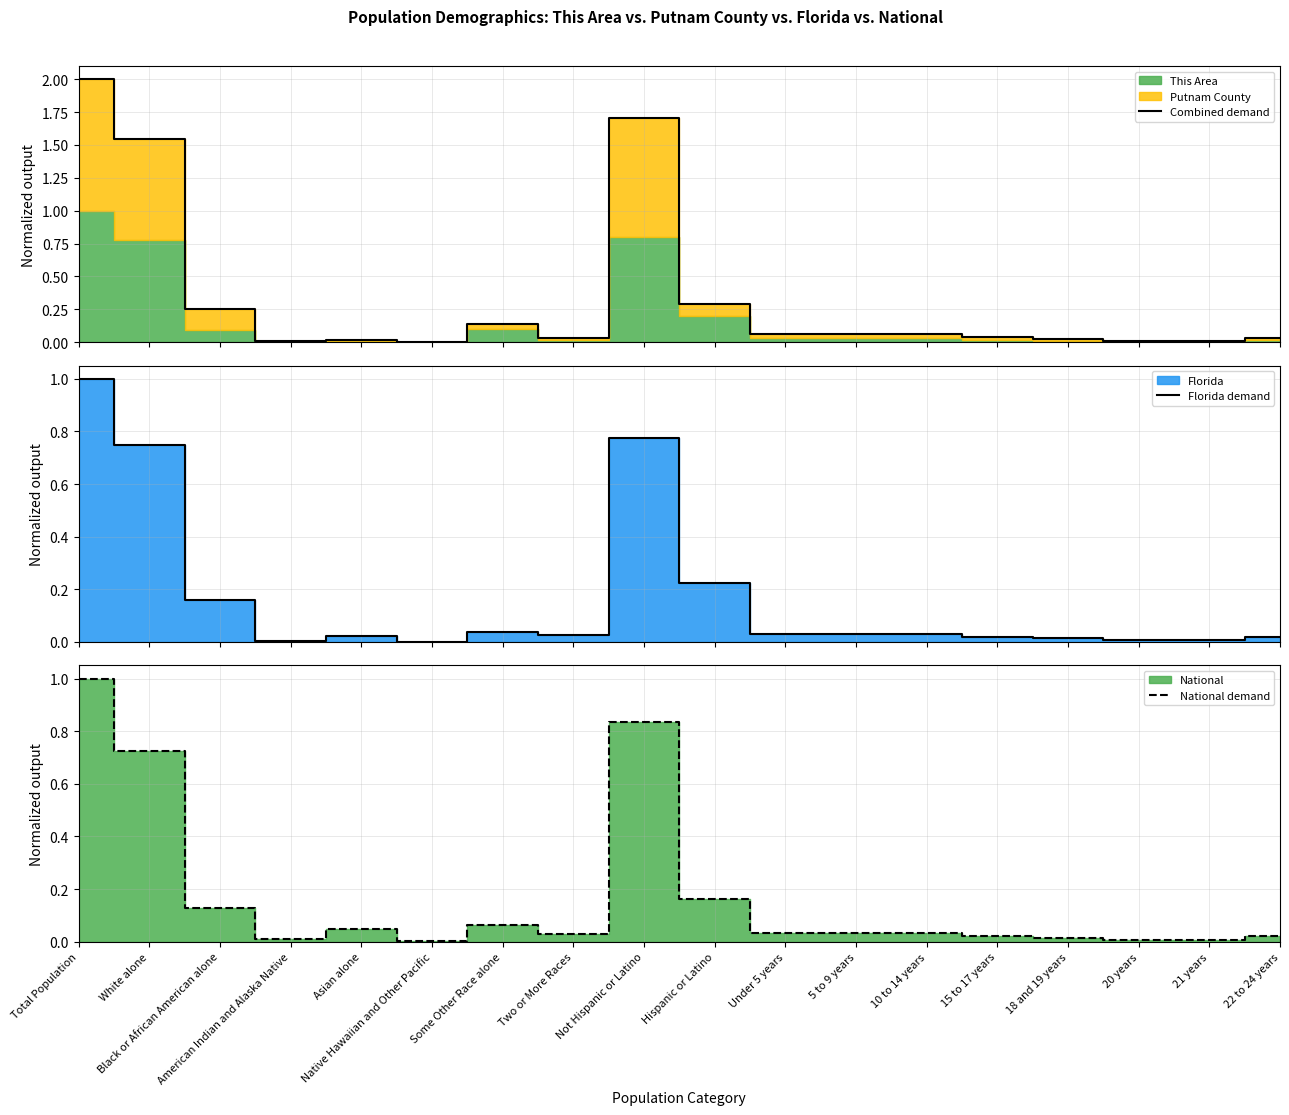

List the labels in order of Combined demand value, largest first.

Total Population, Not Hispanic or Latino, White alone, Hispanic or Latino, Black or African American alone, Some Other Race alone, Under 5 years, 5 to 9 years, 10 to 14 years, 15 to 17 years, Two or More Races, 22 to 24 years, 18 and 19 years, Asian alone, 20 years, American Indian and Alaska Native, 21 years, Native Hawaiian and Other Pacific